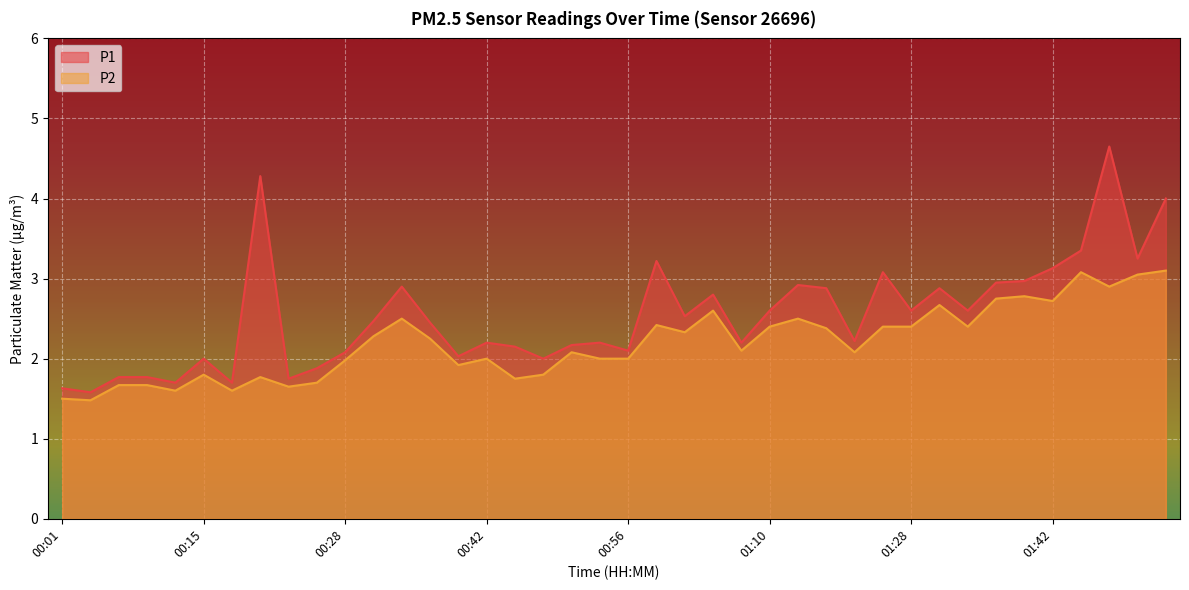

Reading left to right, transcribe all the data shown in this chart.

P1: 00:01=1.6	00:03=1.6	00:06=1.8	00:09=1.8	00:12=1.7	00:15=2.0	00:17=1.7	00:20=4.3	00:23=1.8	00:26=1.9	00:28=2.1	00:31=2.5	00:34=2.9	00:37=2.5	00:39=2.0	00:42=2.2	00:45=2.1	00:48=2.0	00:51=2.2	00:53=2.2	00:56=2.1	00:59=3.2	01:02=2.5	01:04=2.8	01:07=2.2	01:10=2.6	01:13=2.9	01:16=2.9	01:18=2.2	01:22=3.1	01:28=2.6	01:31=2.9	01:34=2.6	01:36=3.0	01:39=3.0	01:42=3.1	01:45=3.4	01:48=4.7	01:51=3.2	01:53=4.0
P2: 00:01=1.5	00:03=1.5	00:06=1.7	00:09=1.7	00:12=1.6	00:15=1.8	00:17=1.6	00:20=1.8	00:23=1.6	00:26=1.7	00:28=2.0	00:31=2.3	00:34=2.5	00:37=2.2	00:39=1.9	00:42=2.0	00:45=1.8	00:48=1.8	00:51=2.1	00:53=2.0	00:56=2.0	00:59=2.4	01:02=2.3	01:04=2.6	01:07=2.1	01:10=2.4	01:13=2.5	01:16=2.4	01:18=2.1	01:22=2.4	01:28=2.4	01:31=2.7	01:34=2.4	01:36=2.8	01:39=2.8	01:42=2.7	01:45=3.1	01:48=2.9	01:51=3.0	01:53=3.1